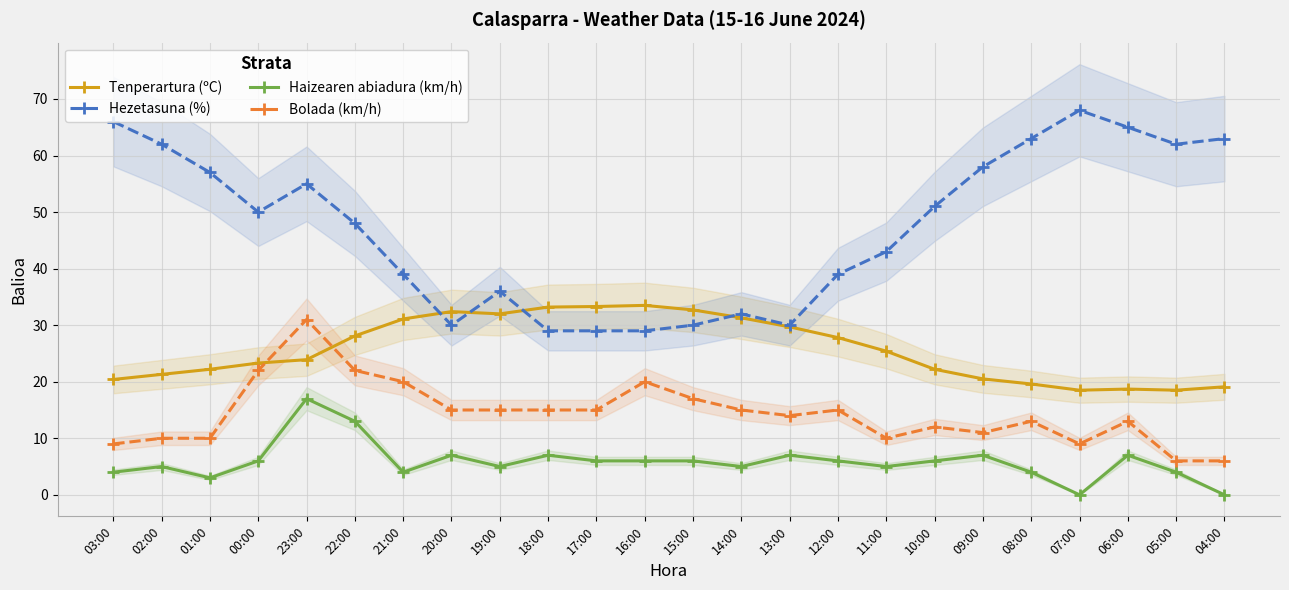

True or false: Bolada (km/h) has a value of 12.0 at 10:00.

True